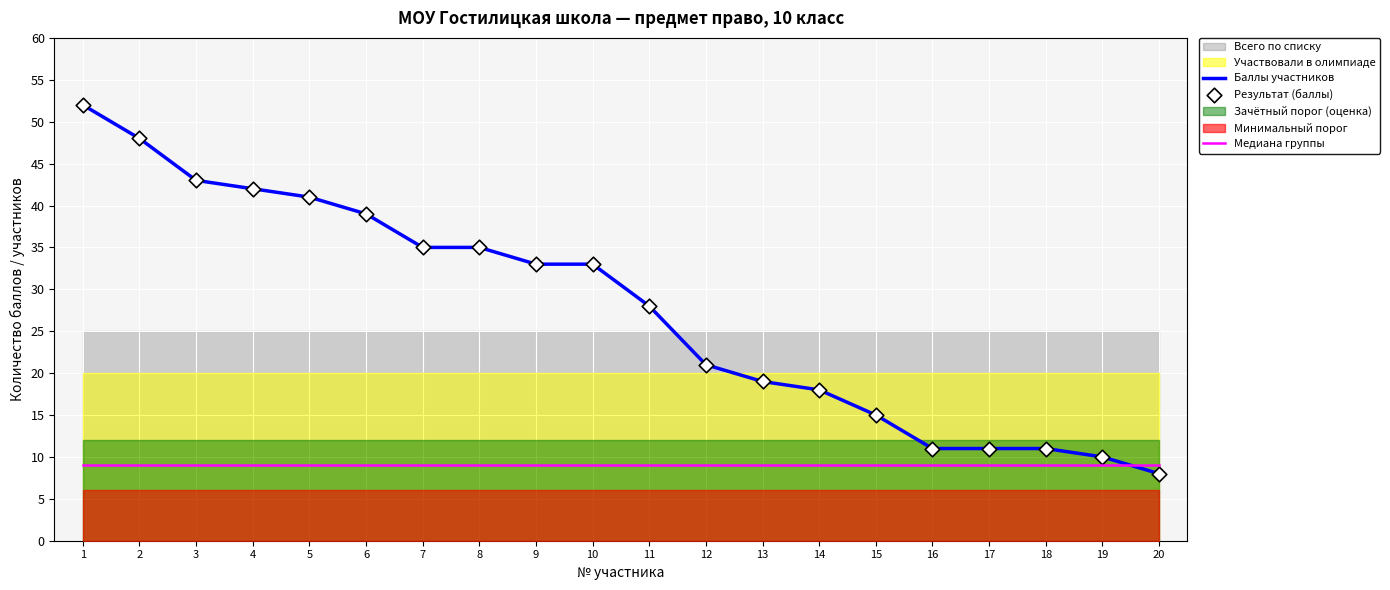

Which series contains the highest Y value?

Баллы участников